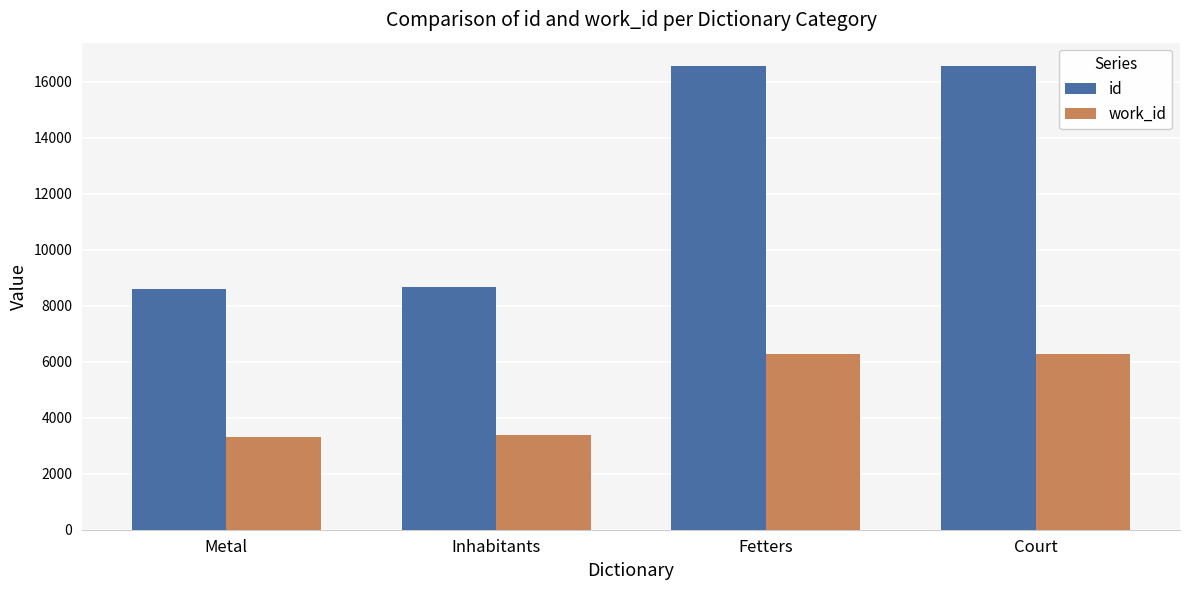

What is the sum of the id values at Metal and Inhabitants?

17262